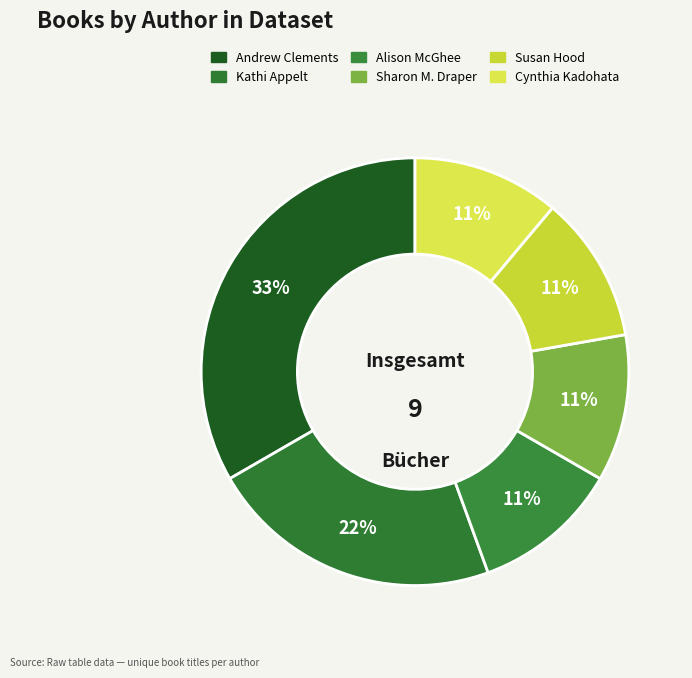

How many slices are in this pie chart?

6